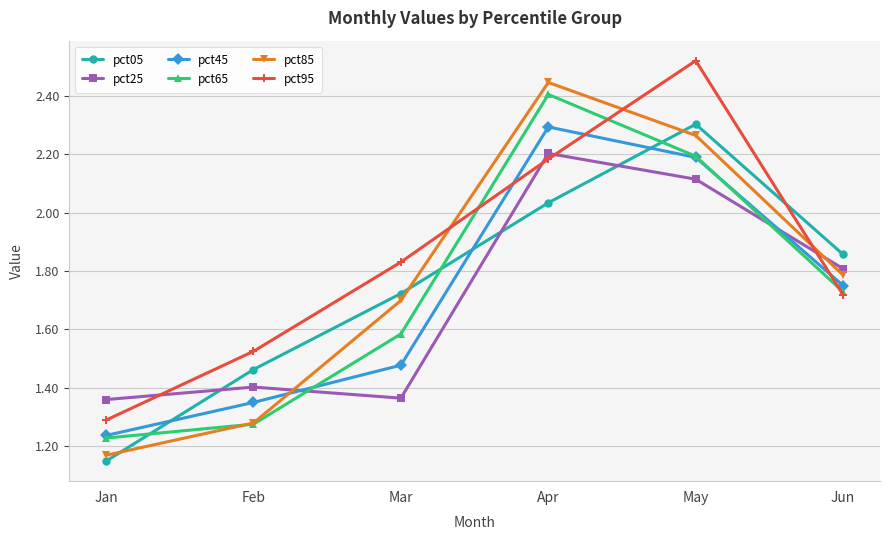

Which series has the largest range (max minus min)?

pct85